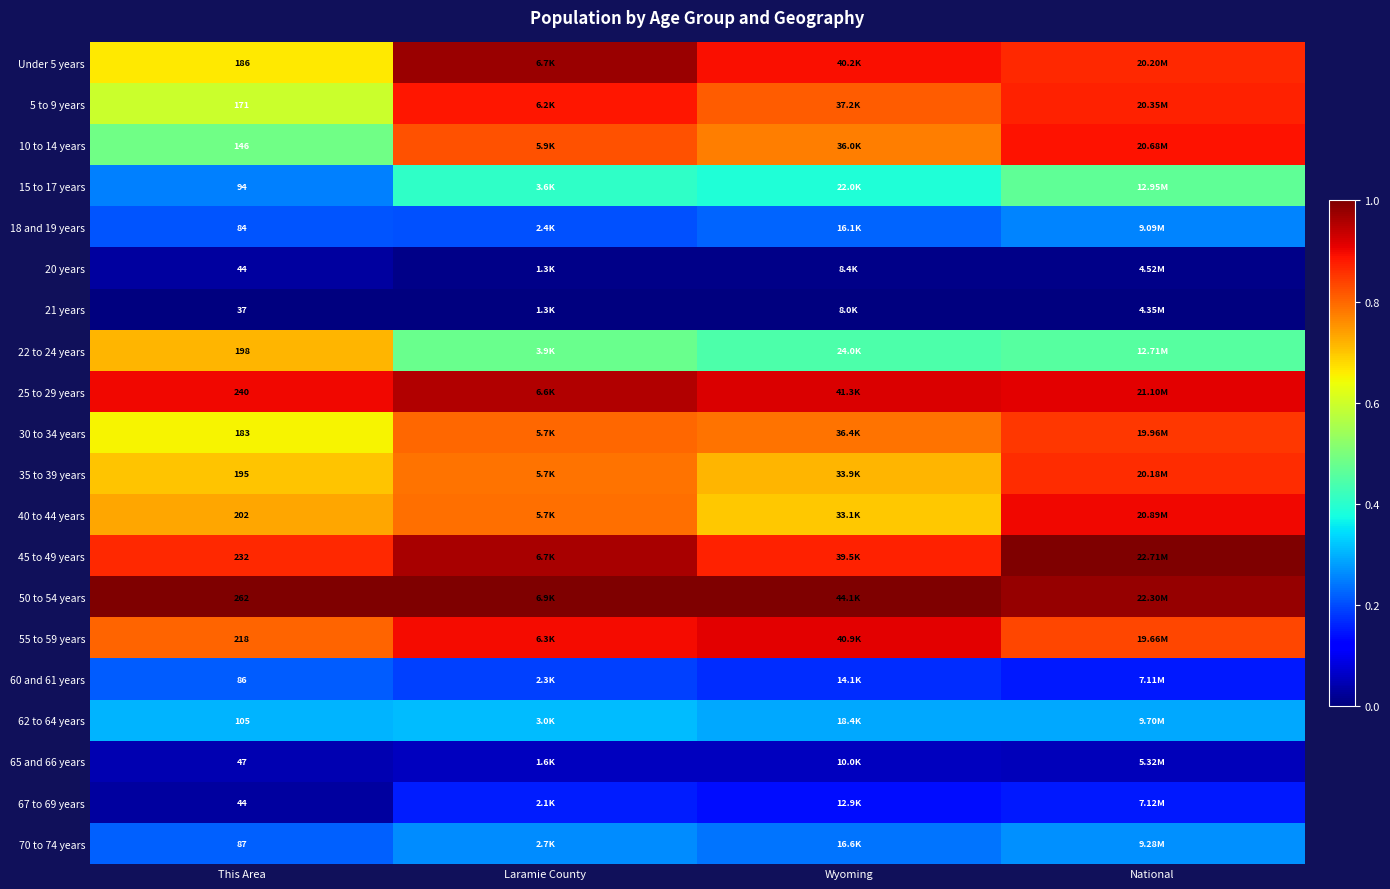

How many categories are shown in the chart?

4